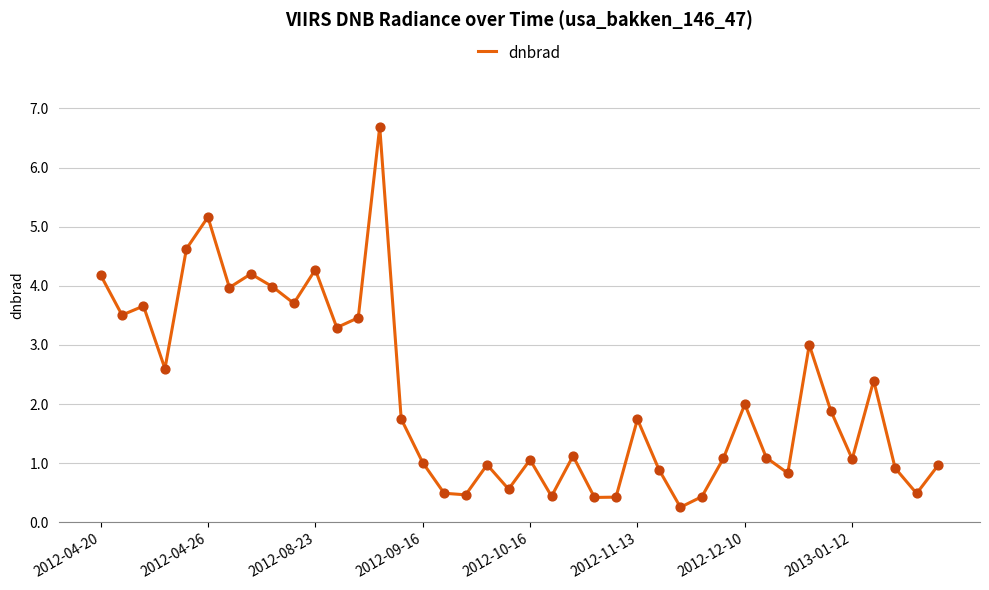

What is the difference between the maximum and minimum values?

6.4